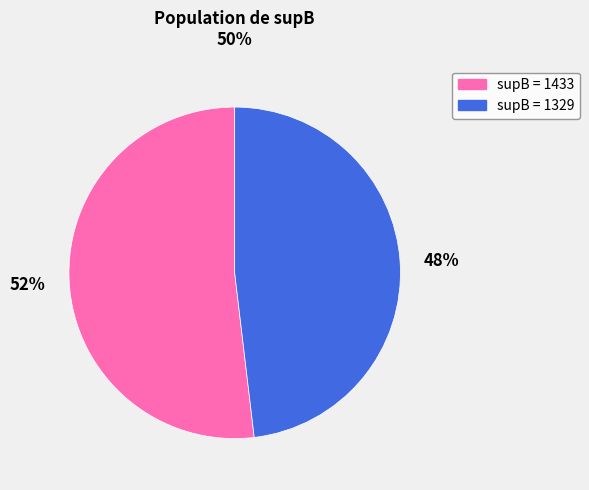

Which slice represents more than half of the pie?

supB = 1433